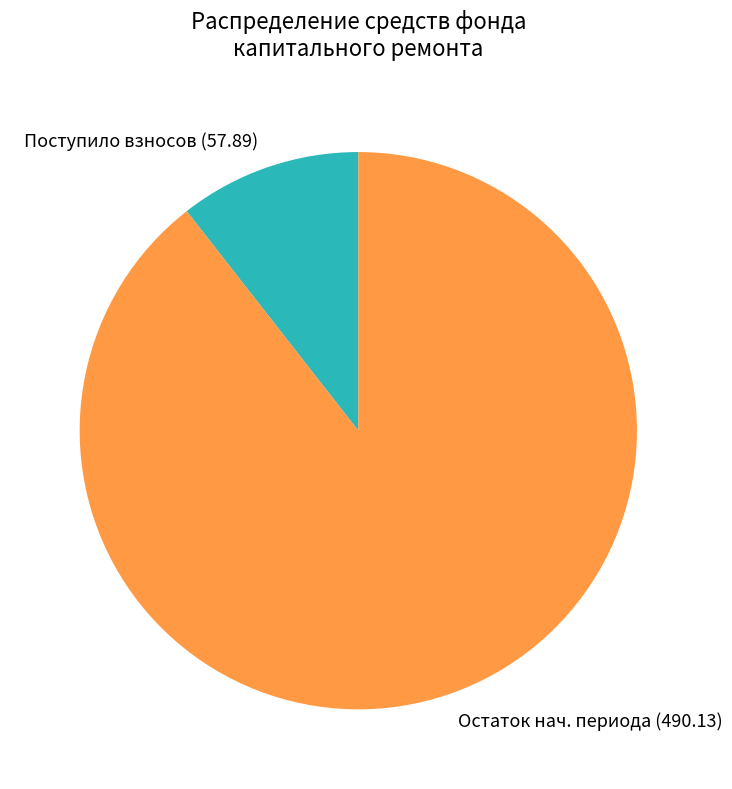

Which has a higher value, Поступило взносов (57.89) or Остаток нач. периода (490.13)?

Остаток нач. периода (490.13)